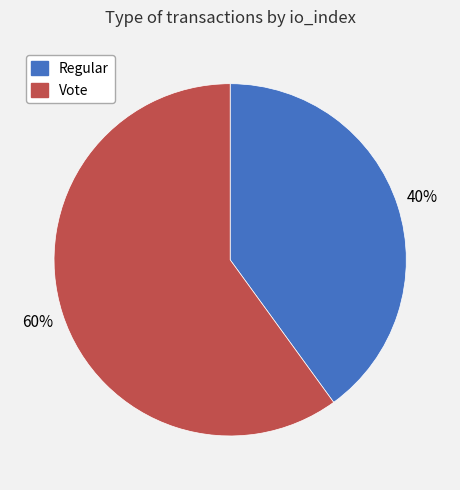

How many segments does this pie chart have?

2